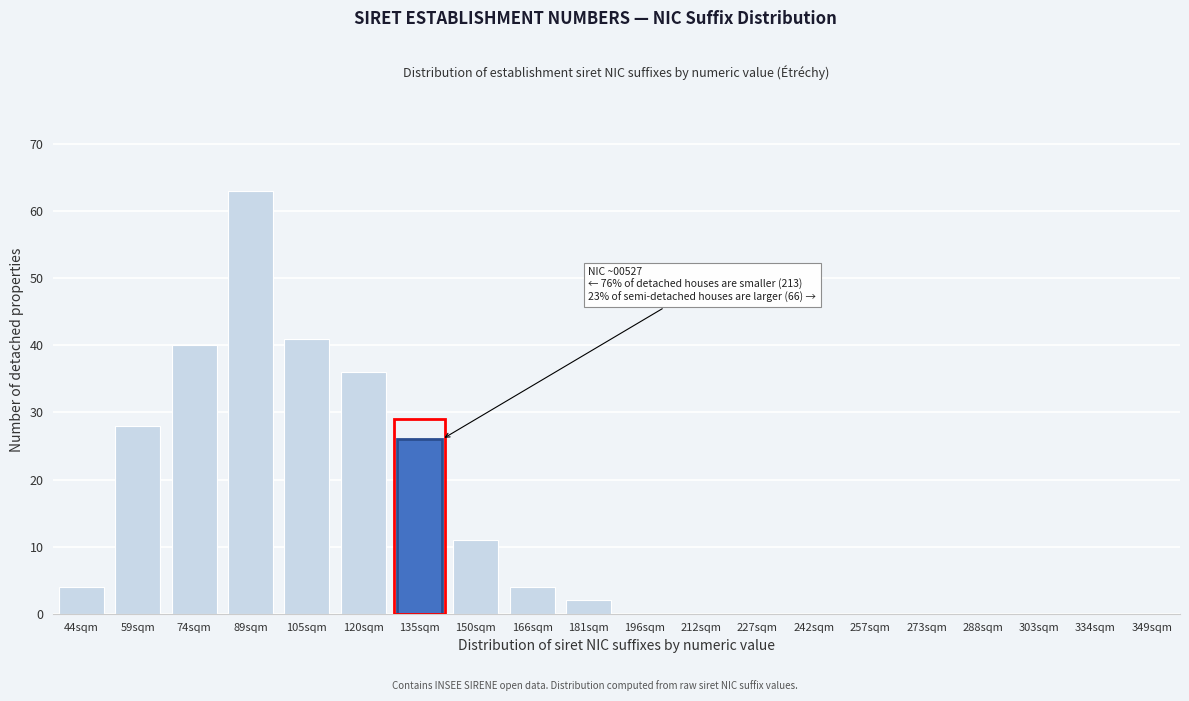

Reading left to right, transcribe all the data shown in this chart.

44sqm=4	59sqm=28	74sqm=40	89sqm=63	105sqm=41	120sqm=36	135sqm=26	150sqm=11	166sqm=4	181sqm=2	196sqm=0	212sqm=0	227sqm=0	242sqm=0	257sqm=0	273sqm=0	288sqm=0	303sqm=0	334sqm=0	349sqm=0